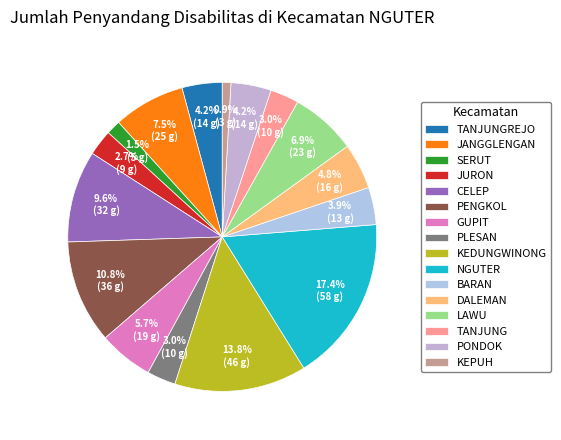

How much of the chart is everything except GUPIT?

94.3%